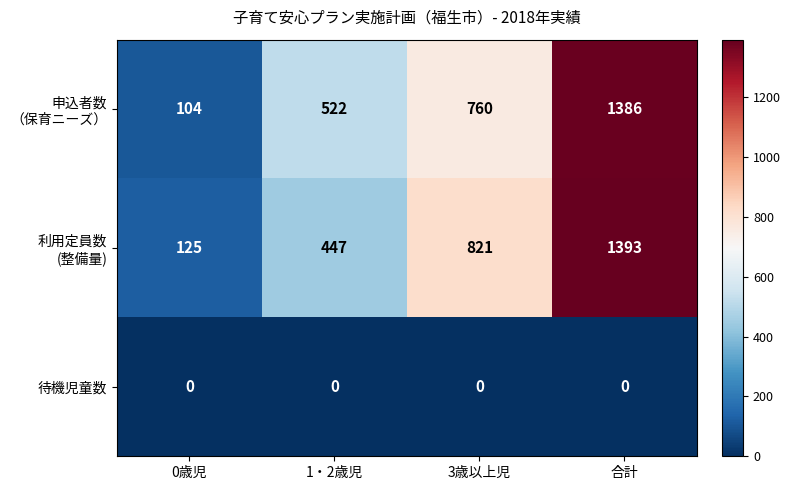

What is the difference between the highest and lowest values at 0歳児?

125